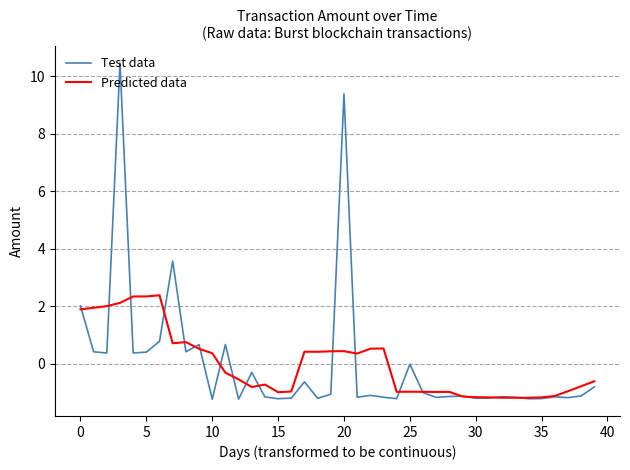

What is the highest value of the Test data series?

10.5